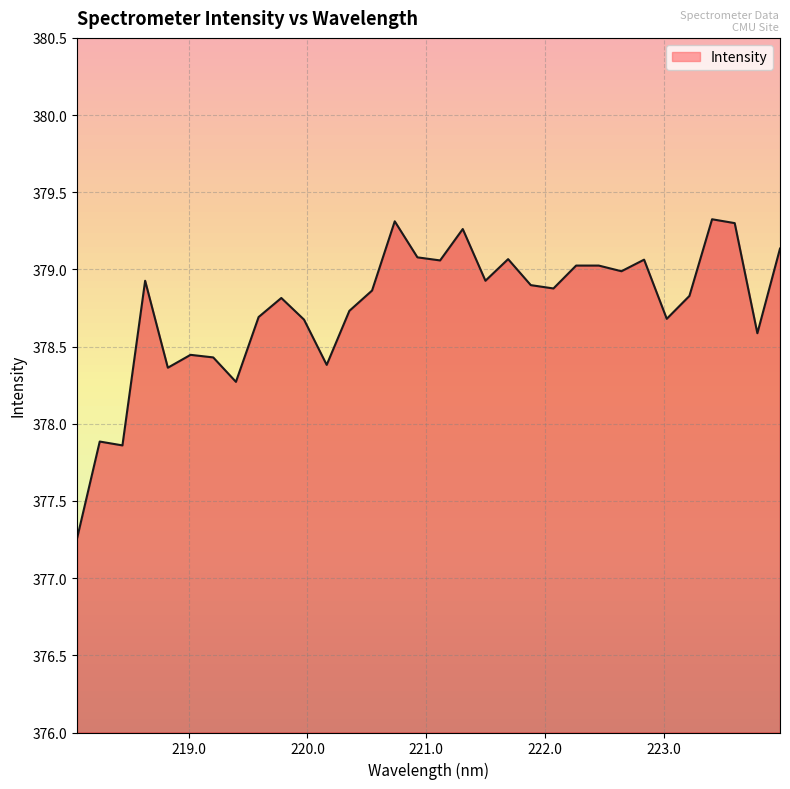

Count the number of values greater than 378.

29